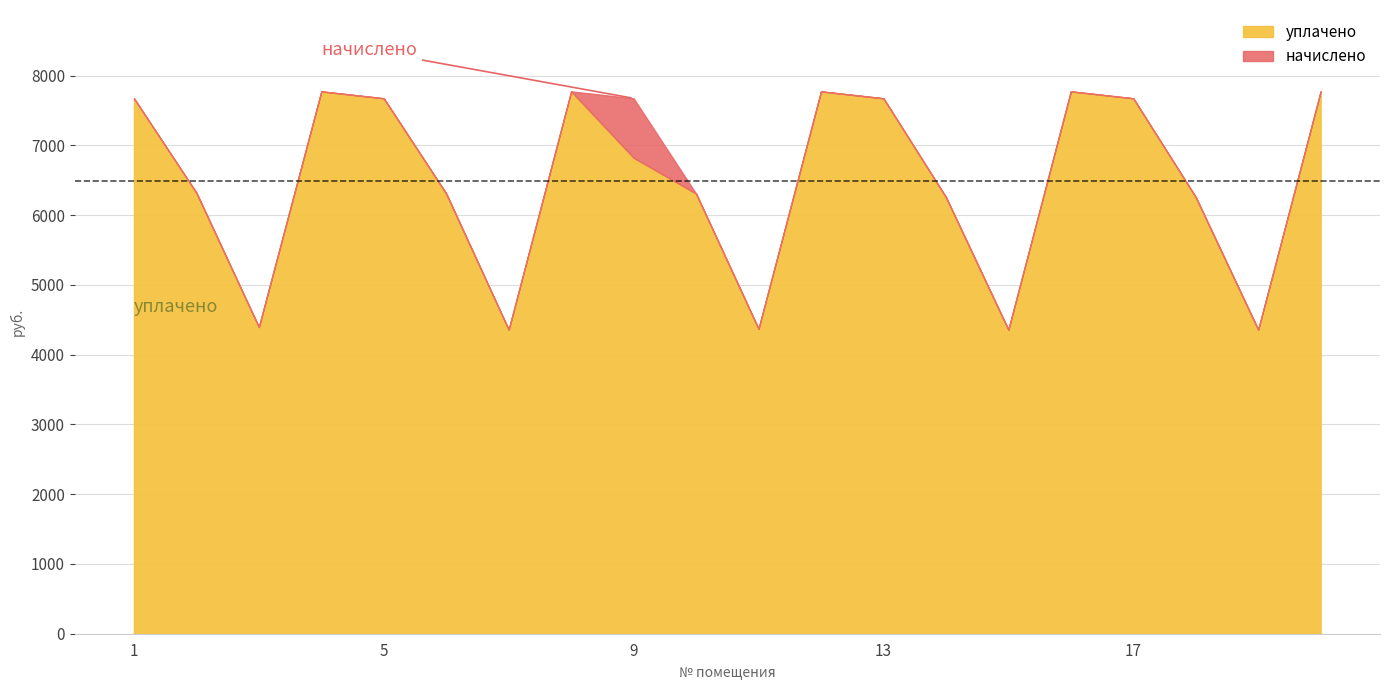

In уплачено, how many points are higher than both neighbors (excluding endpoints)?

4